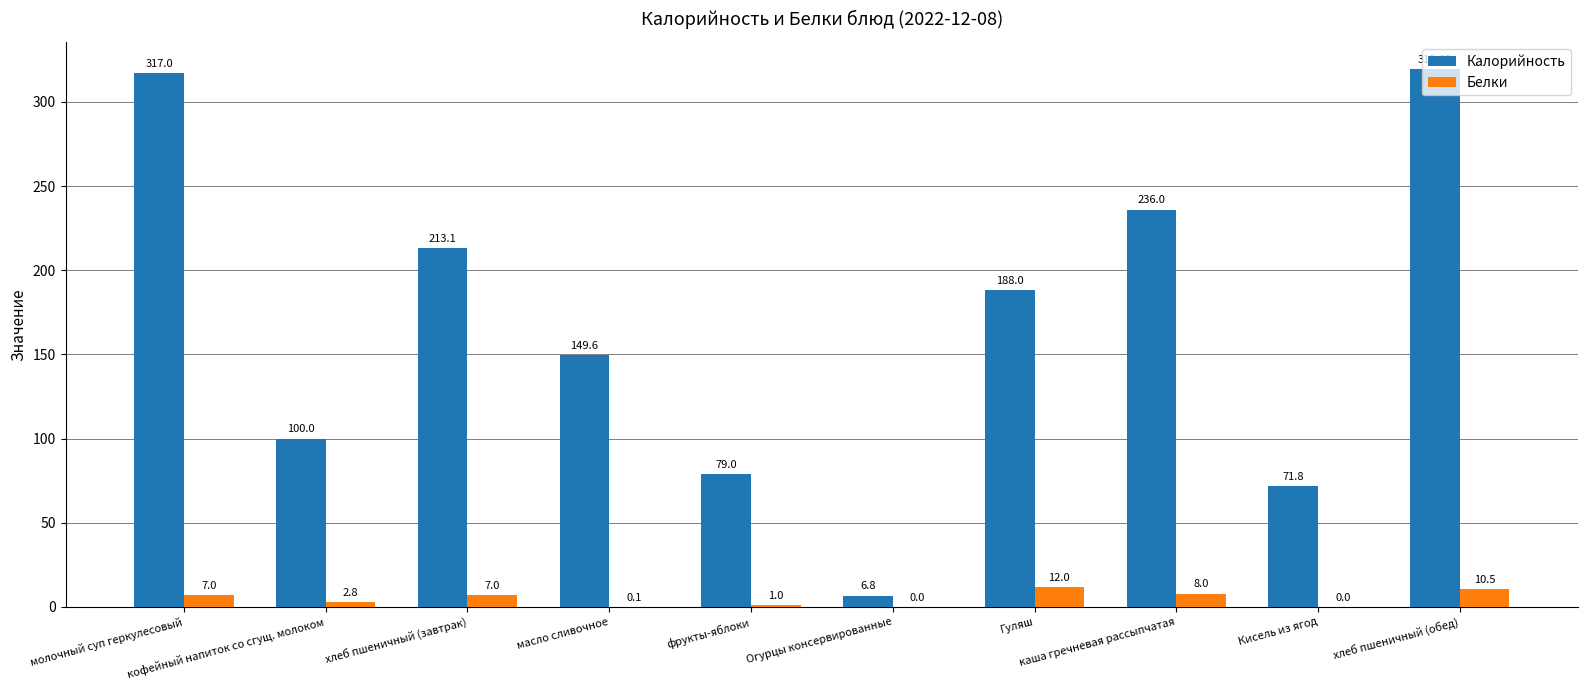

Are the bars grouped side by side (vs. stacked)?

Yes